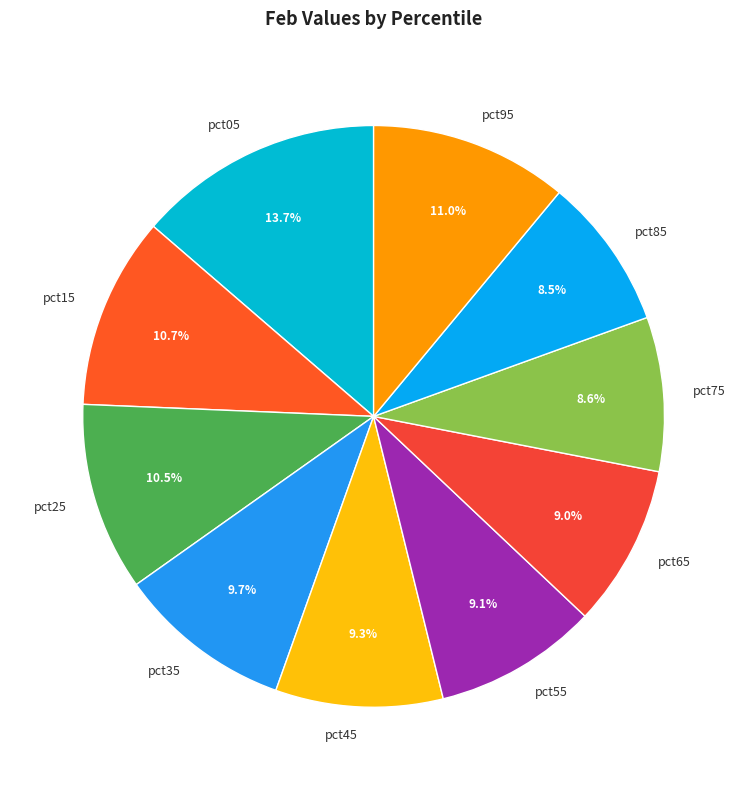

Does pct75 represent more than half of the total?

No